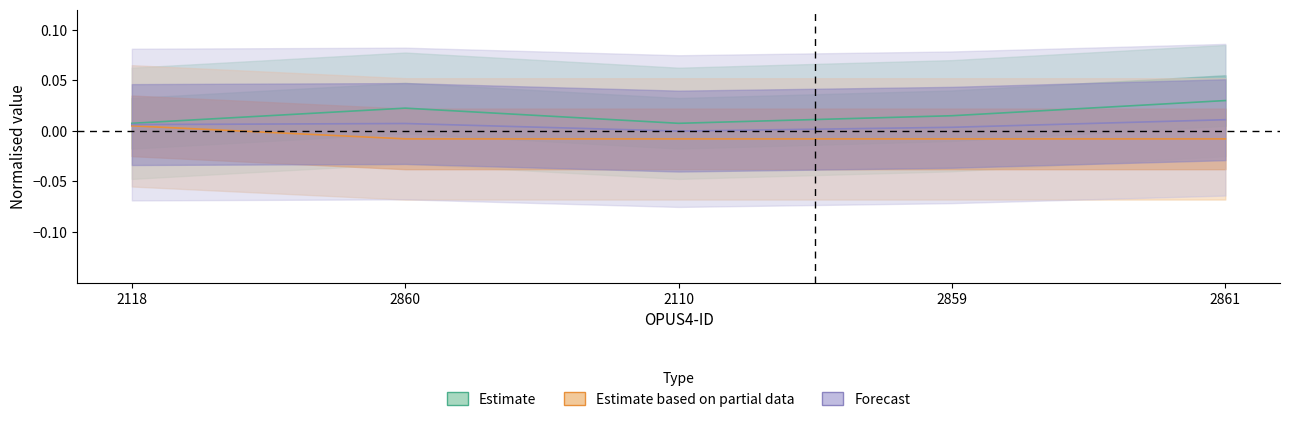

True or false: Seitenzahl and Ausgabe cross at least once.

False